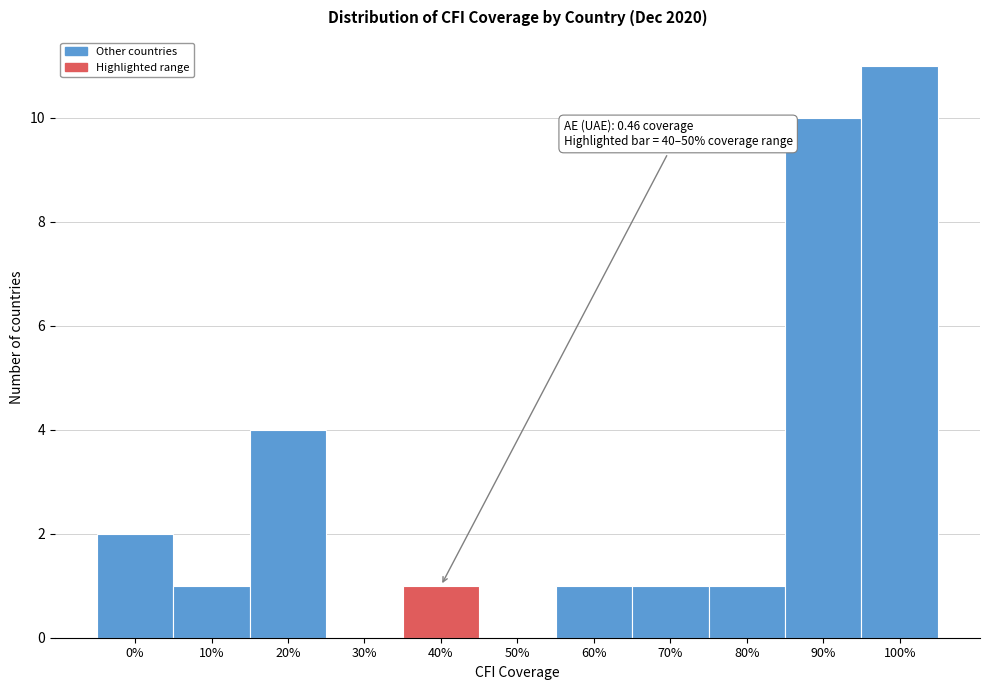

Between 40% and 30%, which is larger?

40%